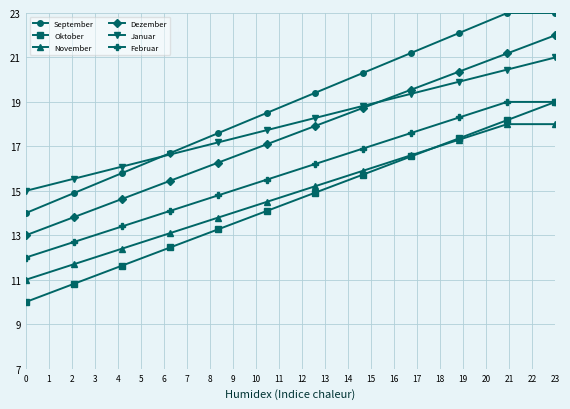

Reading left to right, list all the values displayed in this chart.

September: 14.0	14.9	15.8	16.7	17.6	18.5	19.4	20.3	21.2	22.1	23.0	23.0
Oktober: 10.0	10.8	11.6	12.5	13.3	14.1	14.9	15.7	16.5	17.4	18.2	19.0
November: 11.0	11.7	12.4	13.1	13.8	14.5	15.2	15.9	16.6	17.3	18.0	18.0
Dezember: 13.0	13.8	14.6	15.5	16.3	17.1	17.9	18.7	19.5	20.4	21.2	22.0
Januar: 15.0	15.5	16.1	16.6	17.2	17.7	18.3	18.8	19.4	19.9	20.5	21.0
Februar: 12.0	12.7	13.4	14.1	14.8	15.5	16.2	16.9	17.6	18.3	19.0	19.0